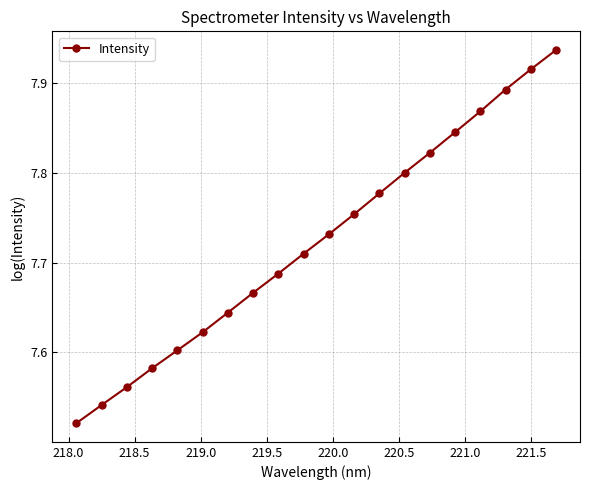

True or false: the data has more than 2 interior local peaks.

False